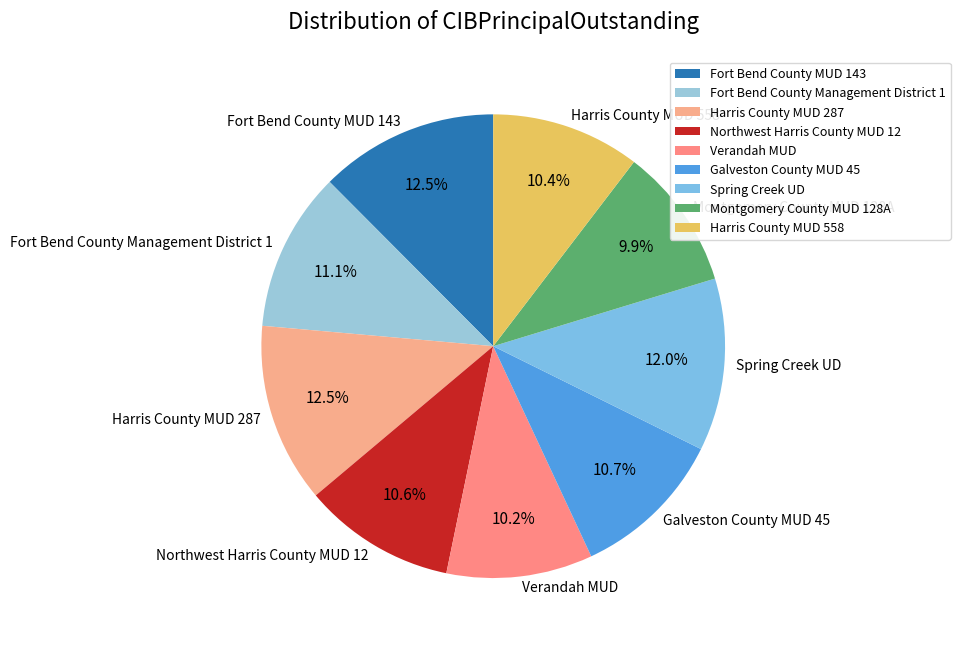

Approximately how many times larger is the value at Spring Creek UD compared to Fort Bend County Management District 1?

1.1